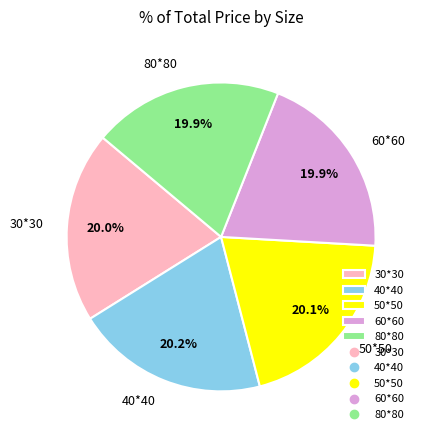

What is the total percentage of 40*40 and 80*80?

40.1%